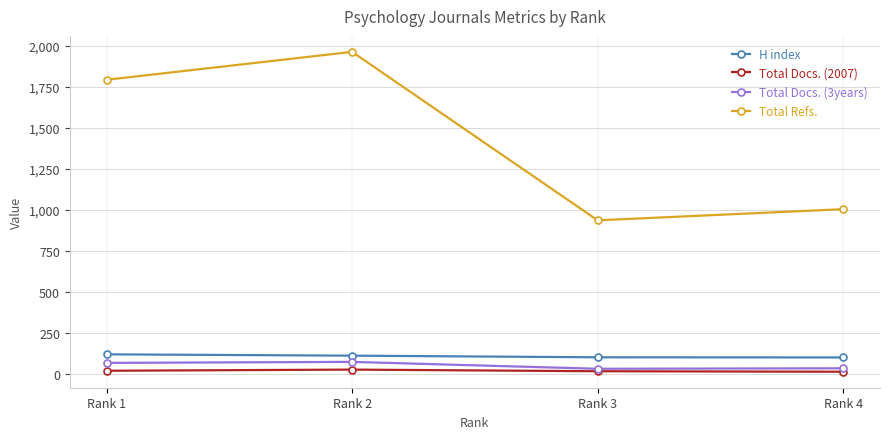

True or false: Total Docs. (2007) has more than 2 points higher than both neighbors.

False